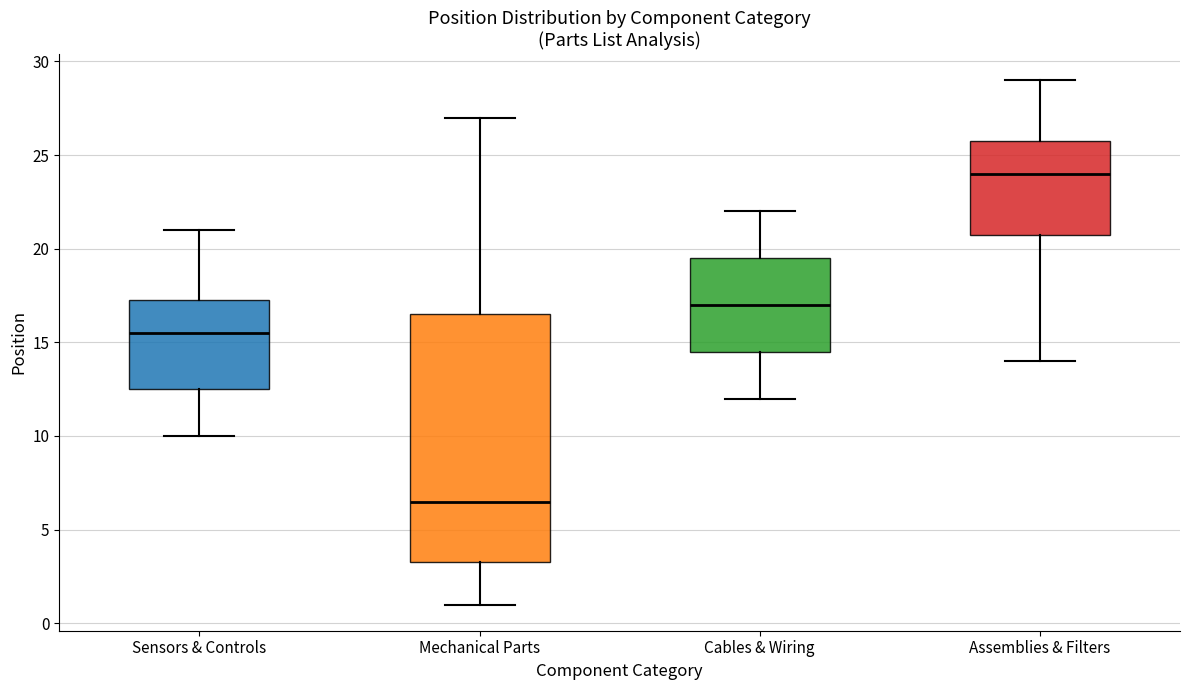

Which box is the tallest, from its lower edge to its upper edge?

Mechanical Parts